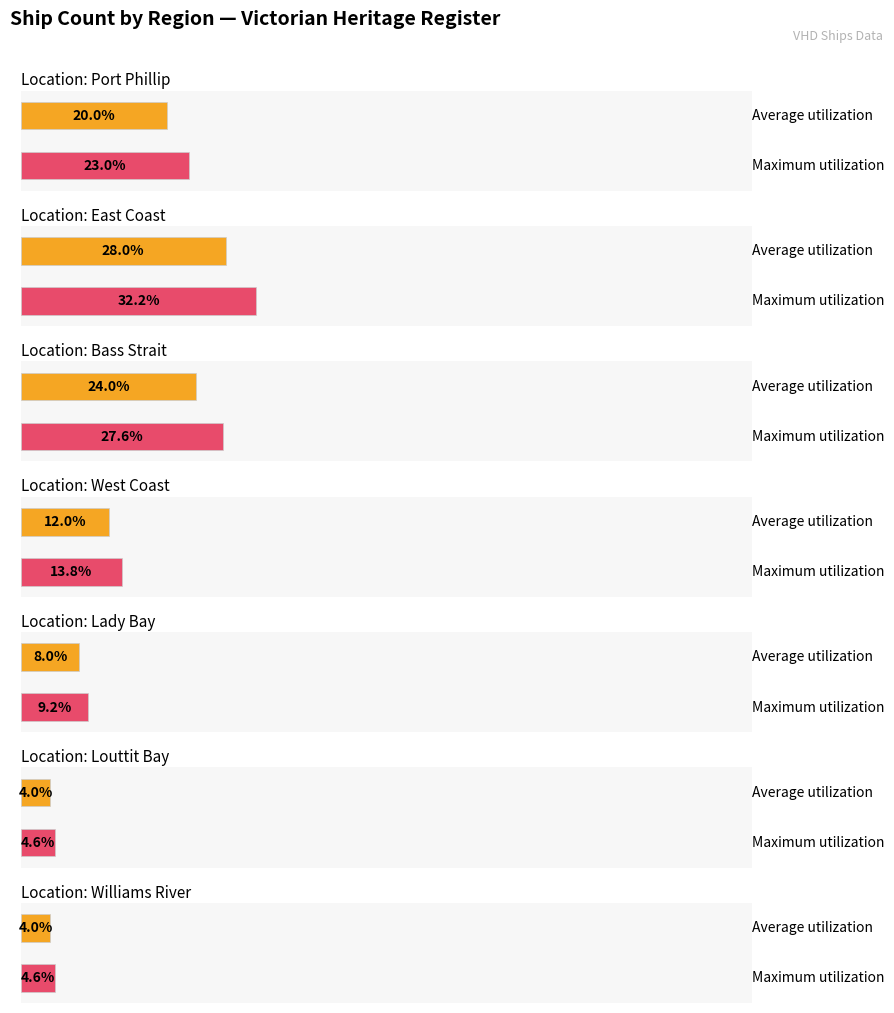

List the labels in order of value, smallest first.

Louttit Bay, Williams River, Lady Bay, West Coast, Port Phillip, Bass Strait, East Coast